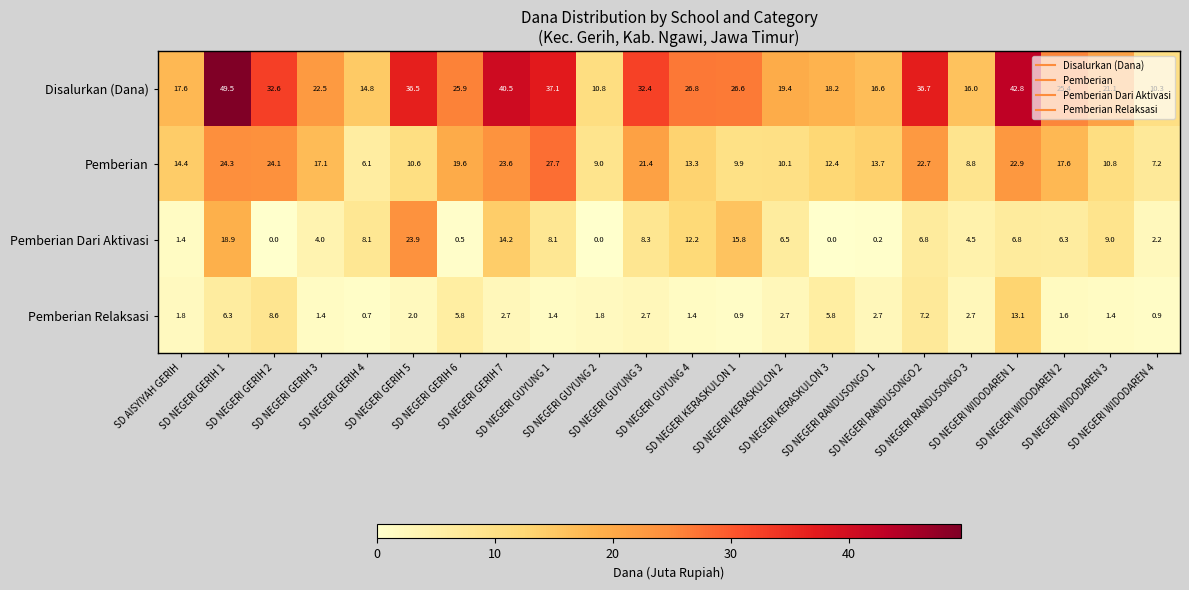

At how many categories does at least one series exceed 25?

12